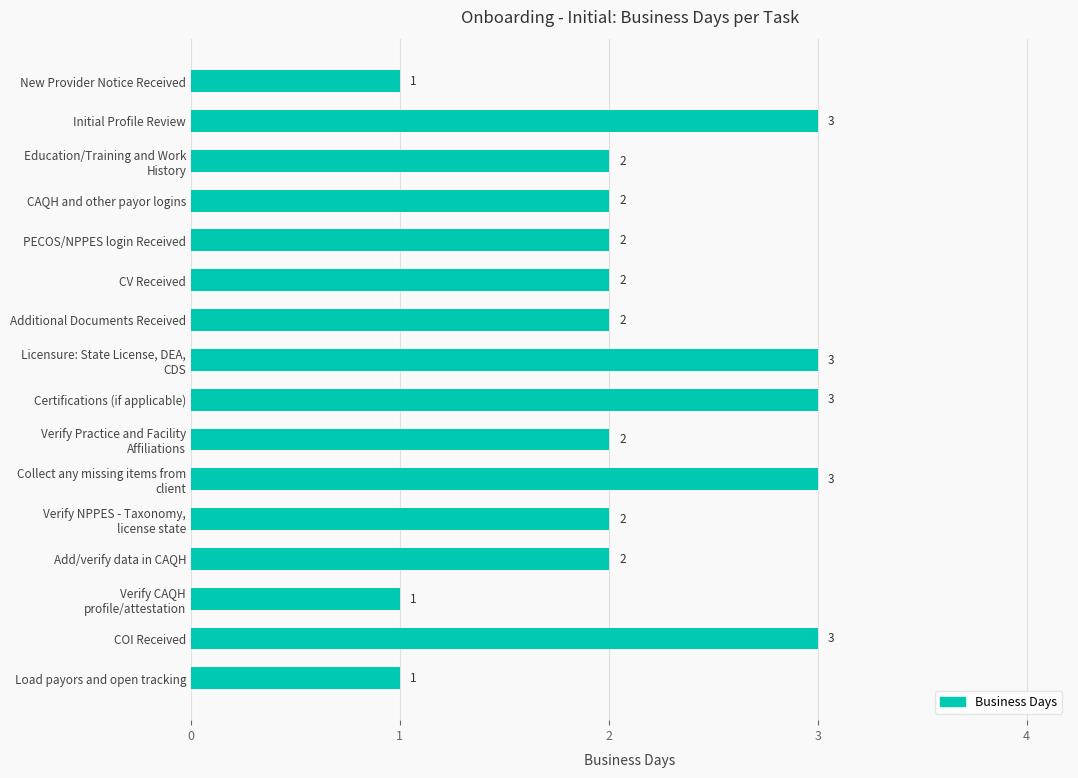

Count the values in the range 2 to 3.

13